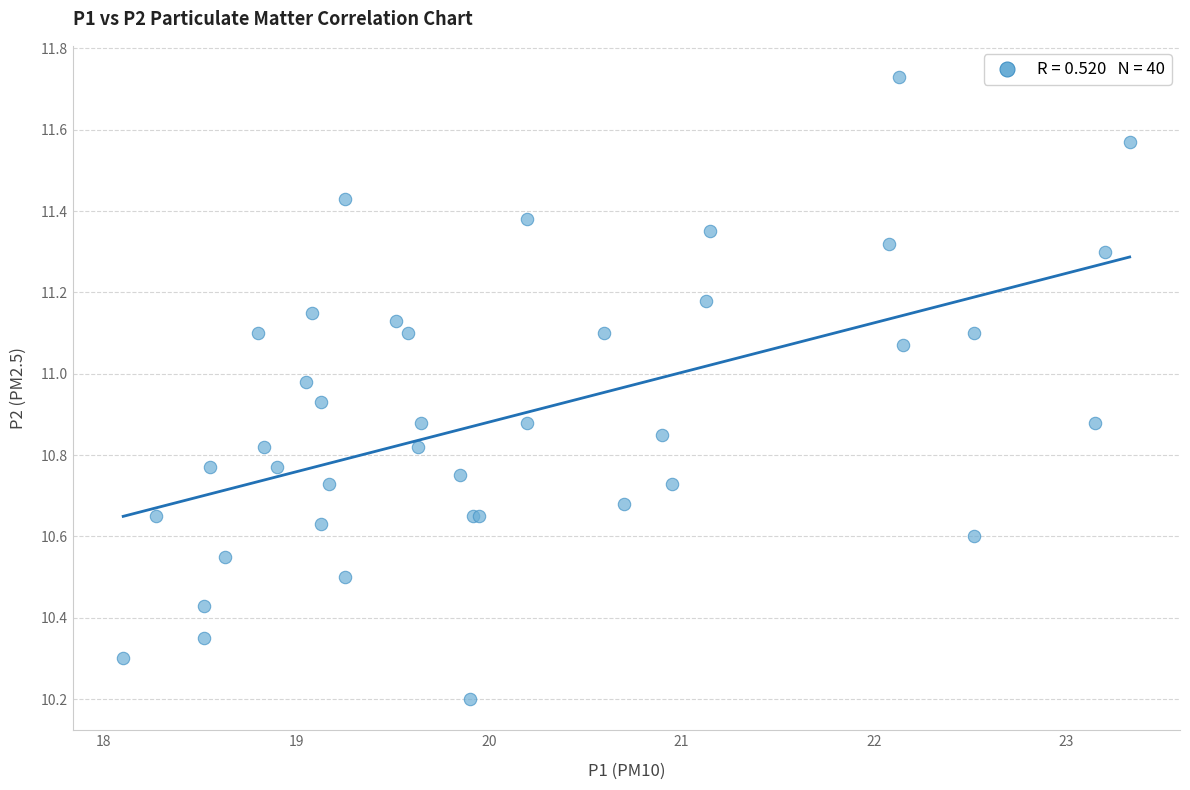

What Y value in the scatter plot is closest to 10?

10.2